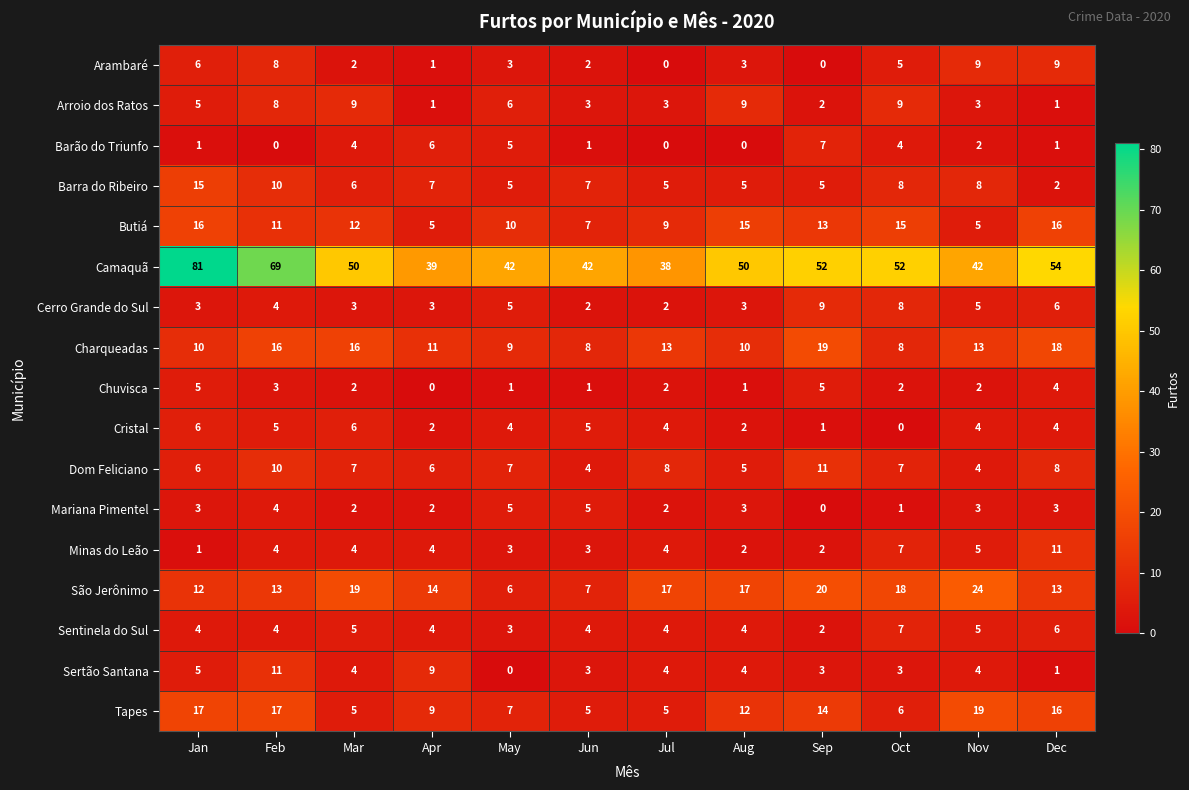

What is the difference between the maximum and minimum values in the Cerro Grande do Sul series?

7